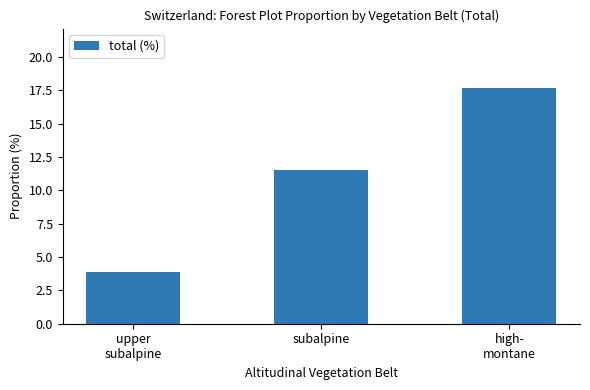

True or false: the data shows 11.5 at subalpine.

True